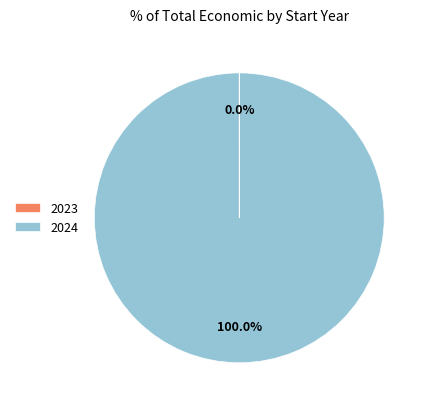

Does 2024 represent more than half of the total?

Yes